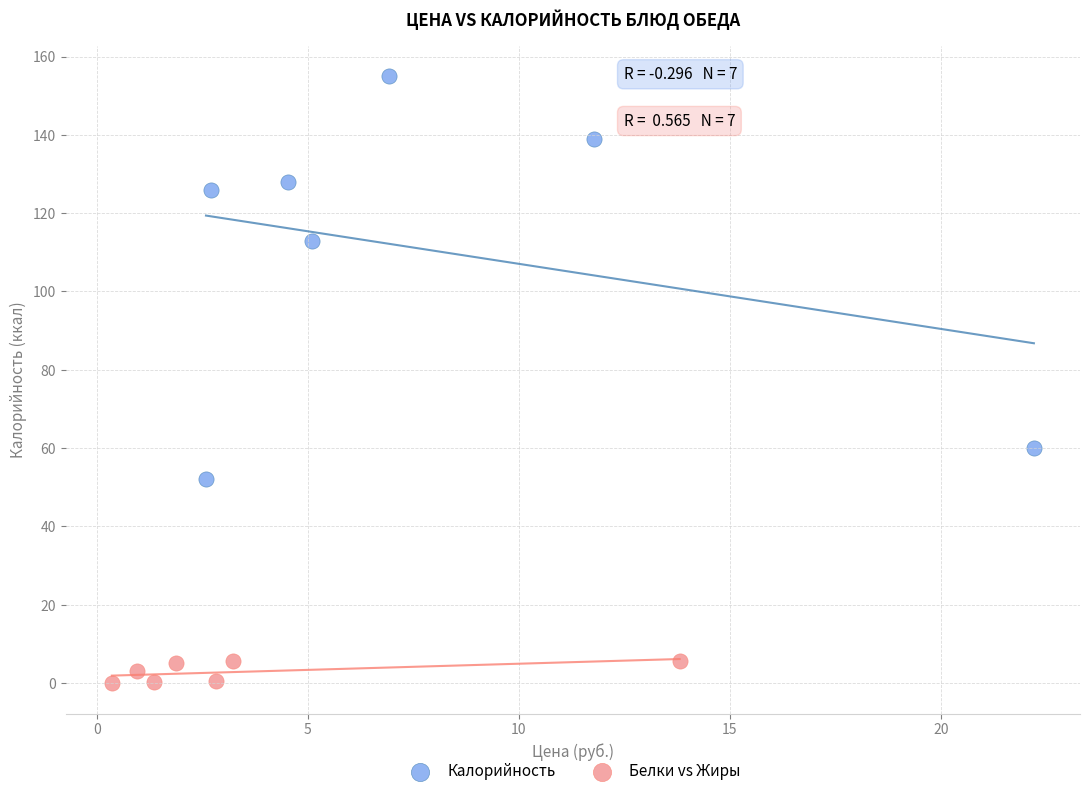

Which series has the largest Y range (max minus min)?

Калорийность